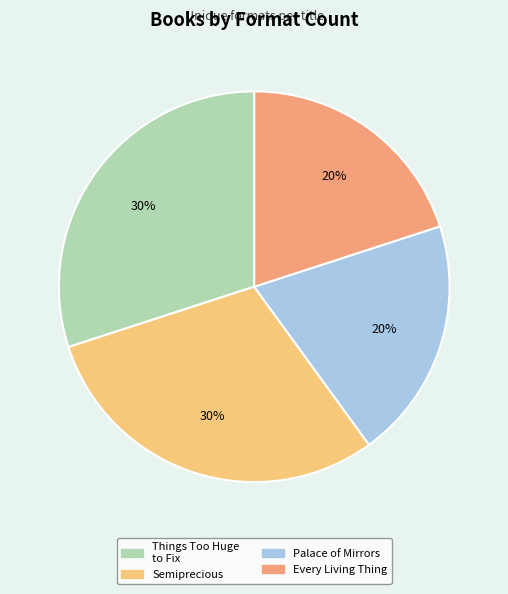

Is there a majority slice in this chart?

No